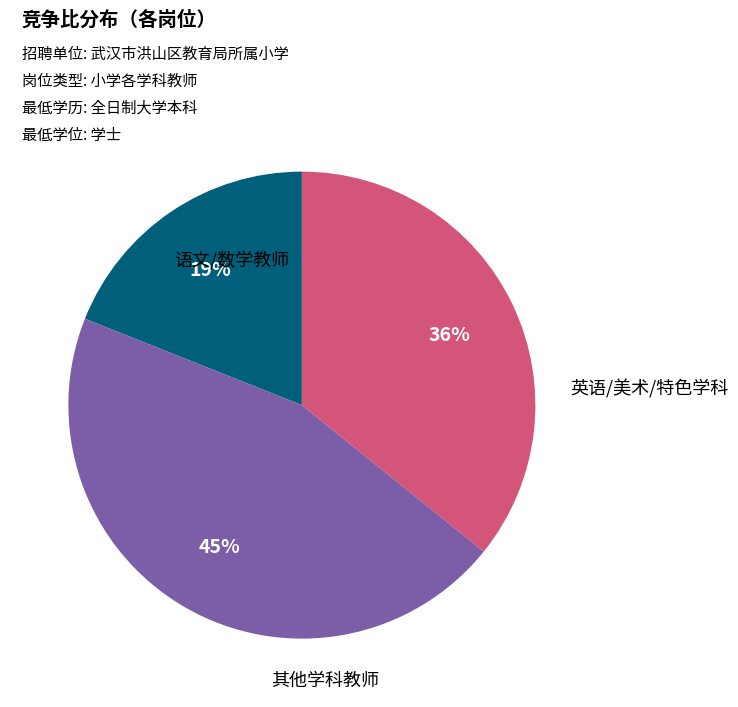

Does any single category account for the majority?

No